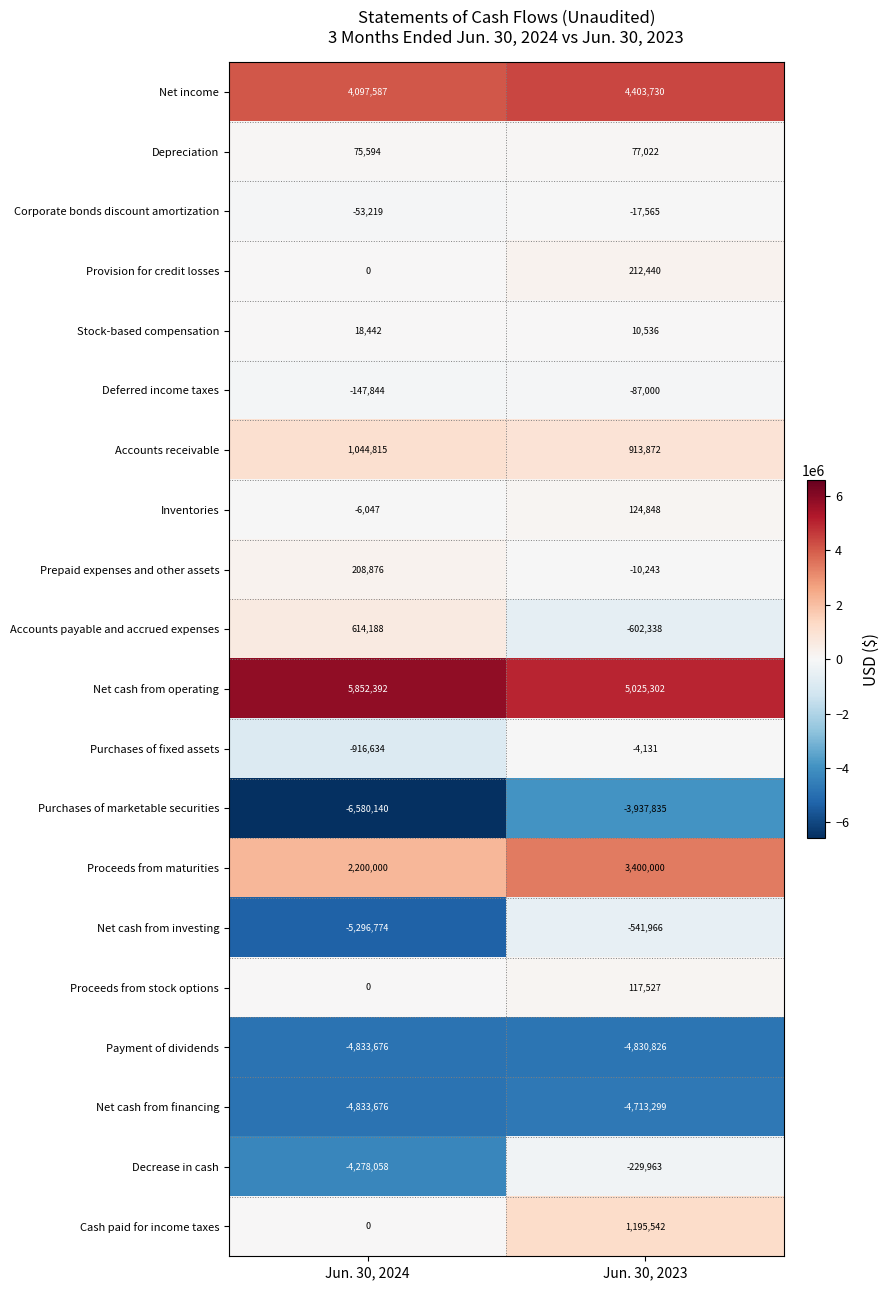

The Net income series shows 4097587 at Jun. 30, 2024. True or false?

True